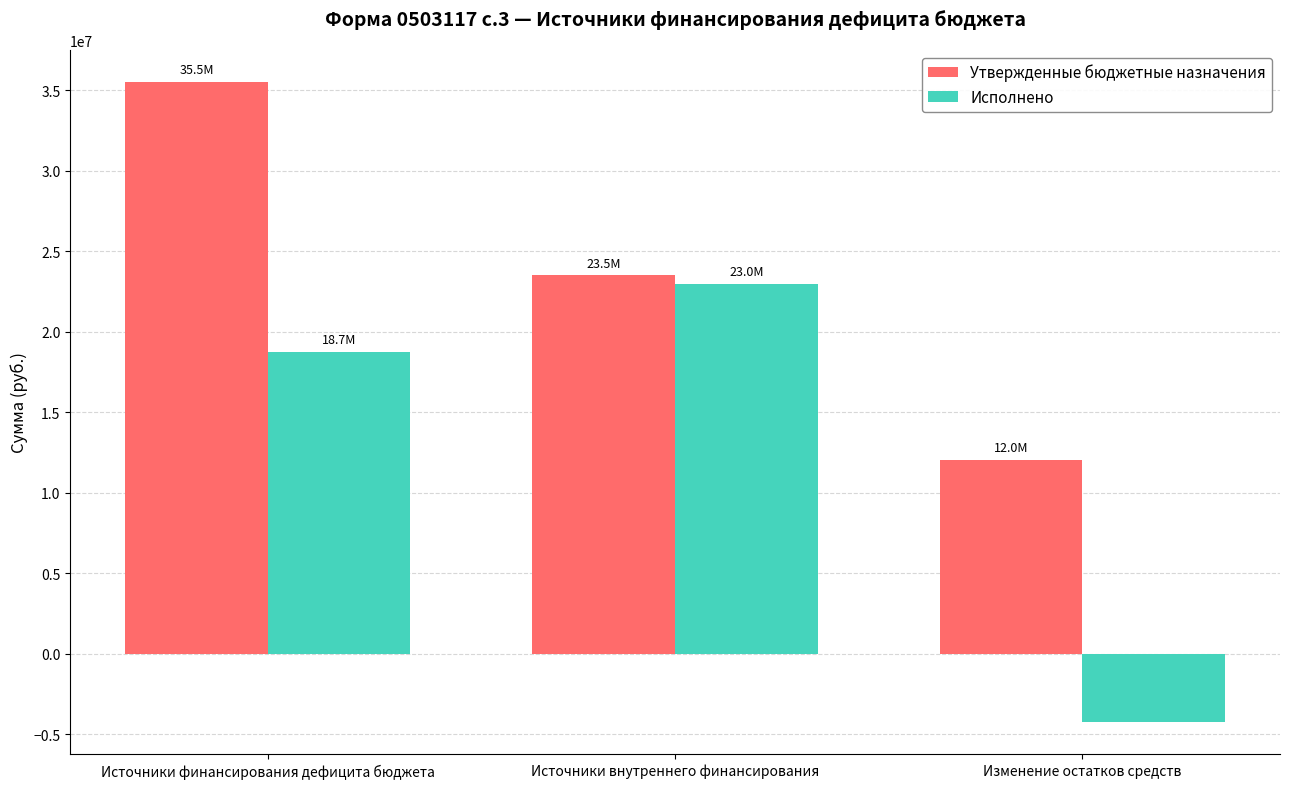

At which label is Утвержденные бюджетные назначения closest to 23777857?

Источники внутреннего финансирования